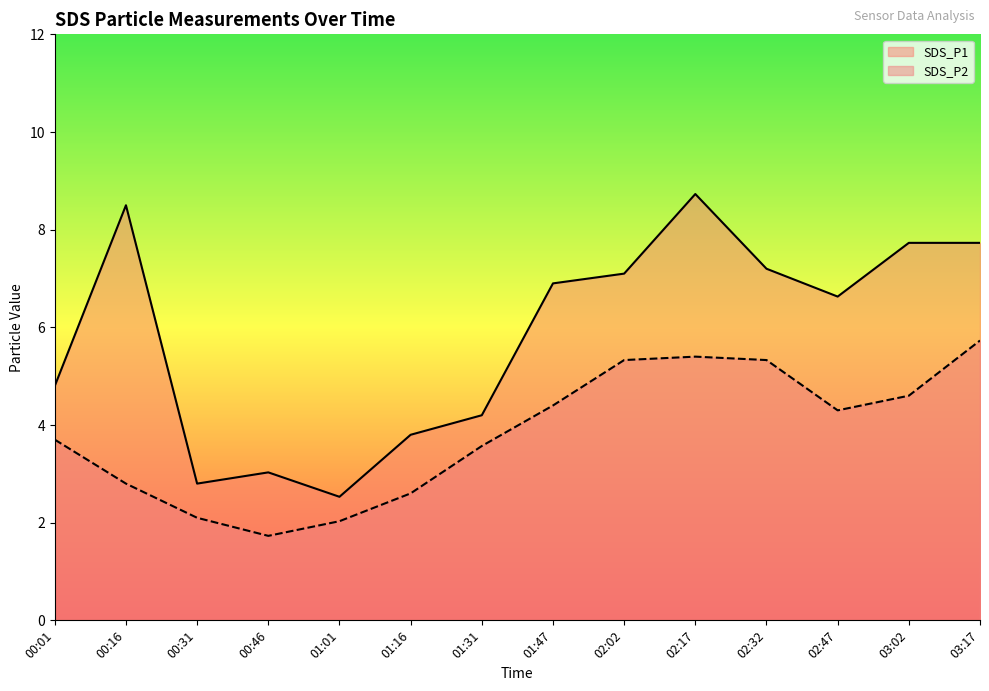

List the series in order of their peak value, lowest first.

SDS_P2, SDS_P1